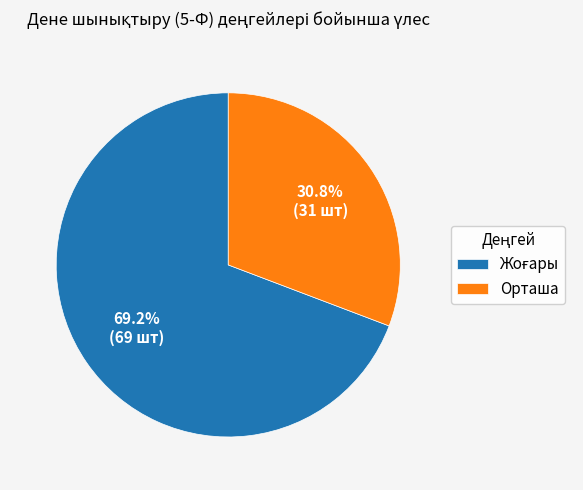

To the nearest percent, what is the difference between the largest and smallest slice percentages?

38%